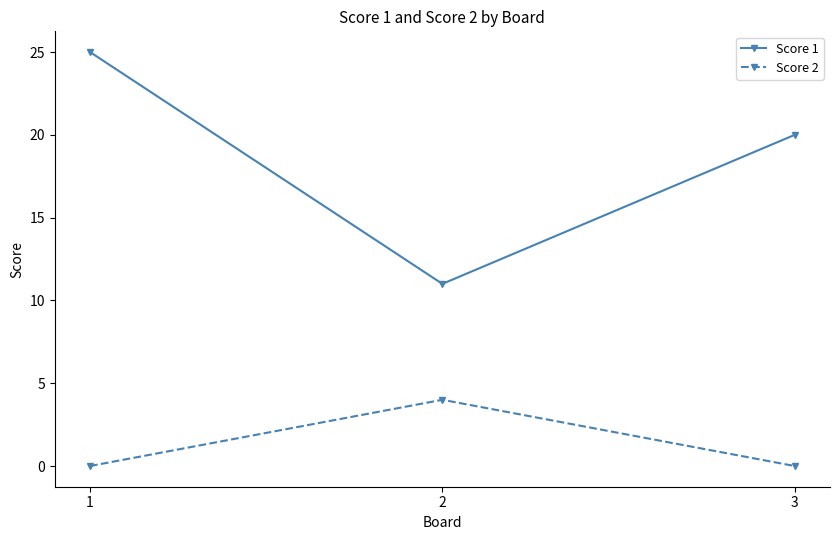

What is the approximate value of Score 1 at 2, to the nearest 5?

10